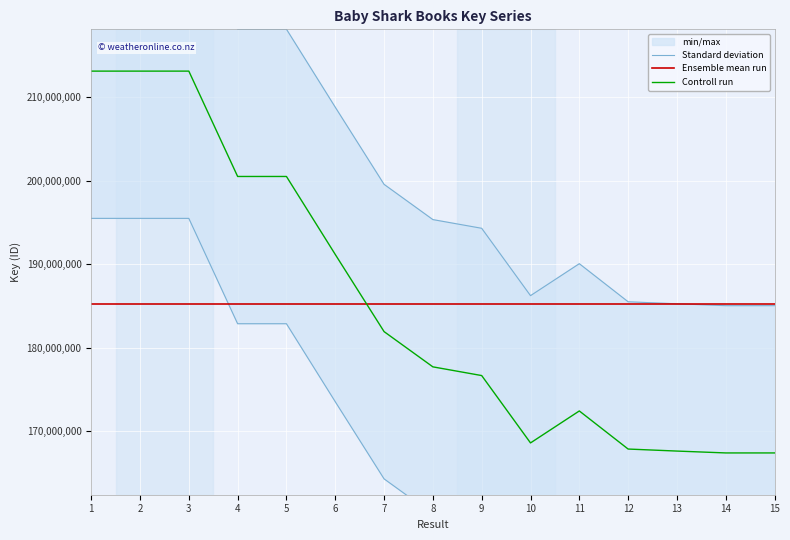

At which category does the chart reach its peak across all series?

1